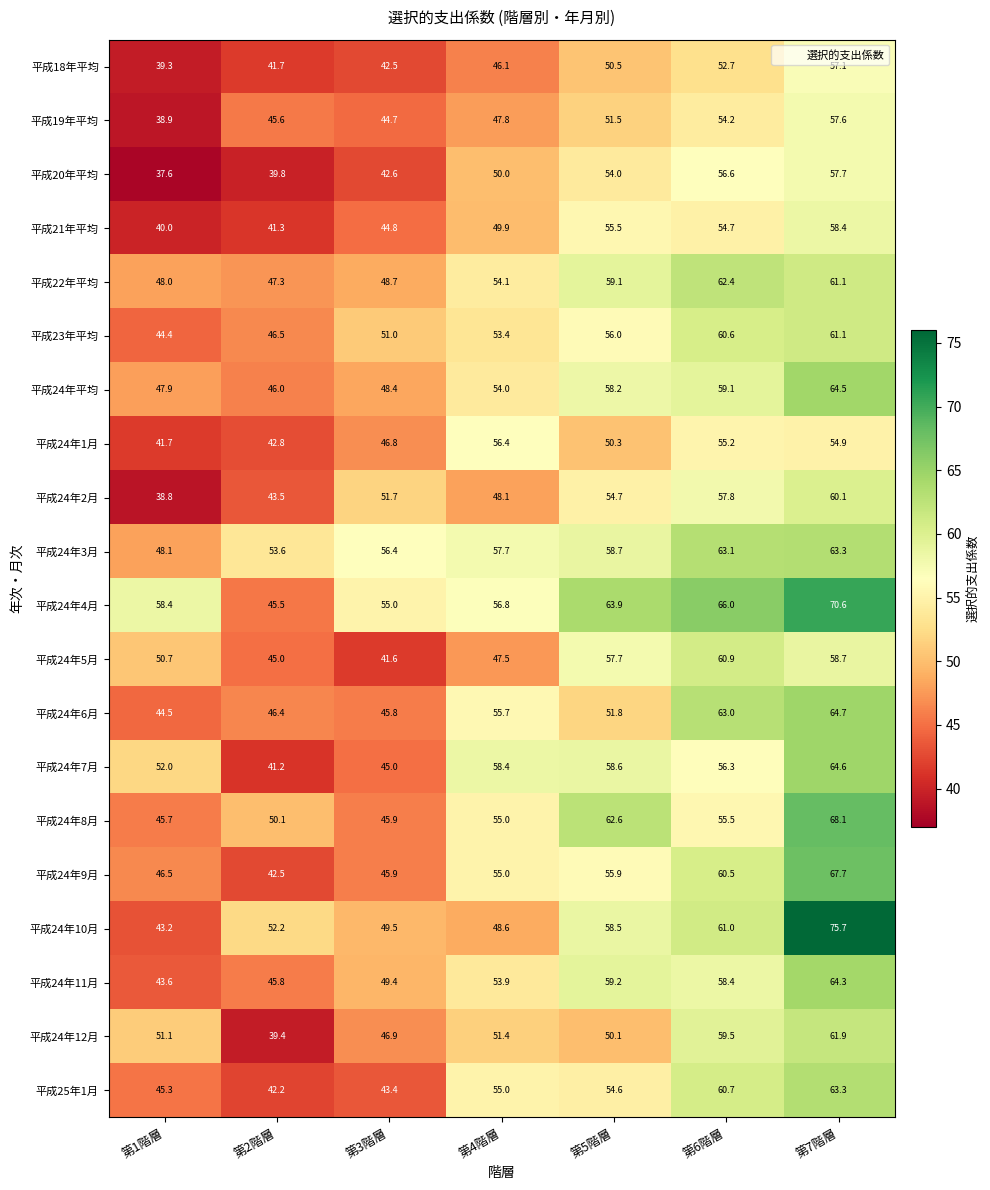

At 第1階層, list the series in order from smallest to largest.

平成20年平均, 平成24年2月, 平成19年平均, 平成18年平均, 平成21年平均, 平成24年1月, 平成24年10月, 平成24年11月, 平成23年平均, 平成24年6月, 平成25年1月, 平成24年8月, 平成24年9月, 平成24年平均, 平成22年平均, 平成24年3月, 平成24年5月, 平成24年12月, 平成24年7月, 平成24年4月